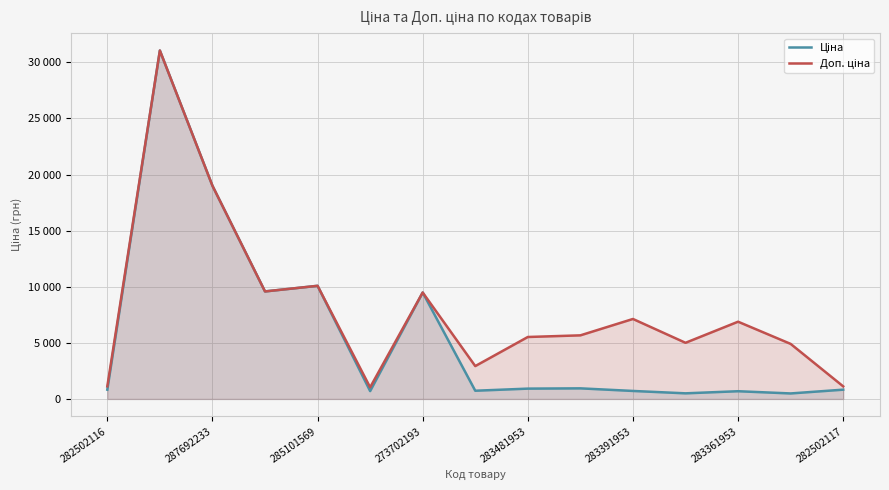

Which series has the largest range (max minus min)?

Ціна